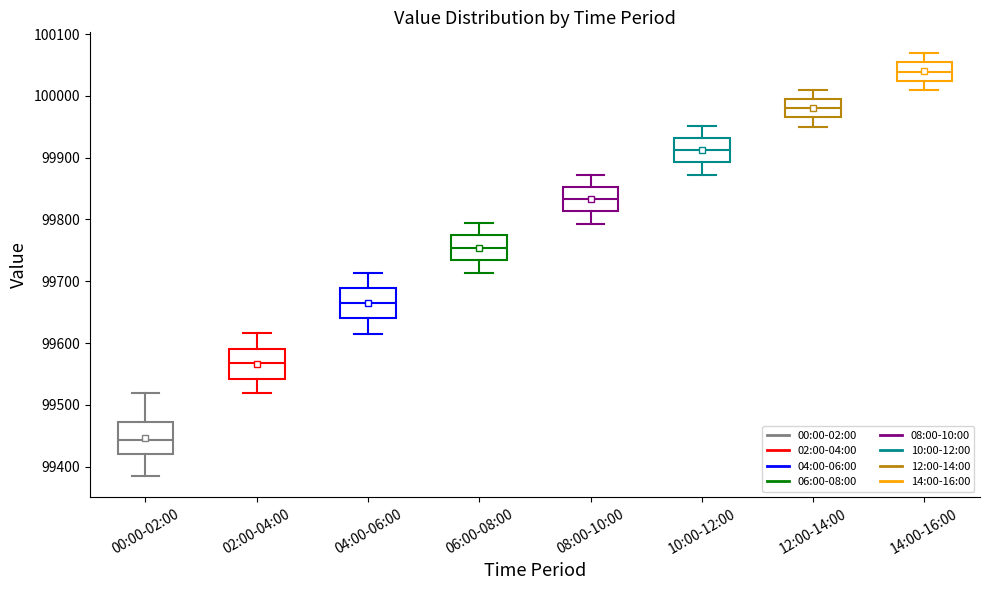

Where is the upper edge of the box for 10:00-12:00 on the y-axis? The values are not printed on the chart, so give them approximately, as read against the axis.

99930